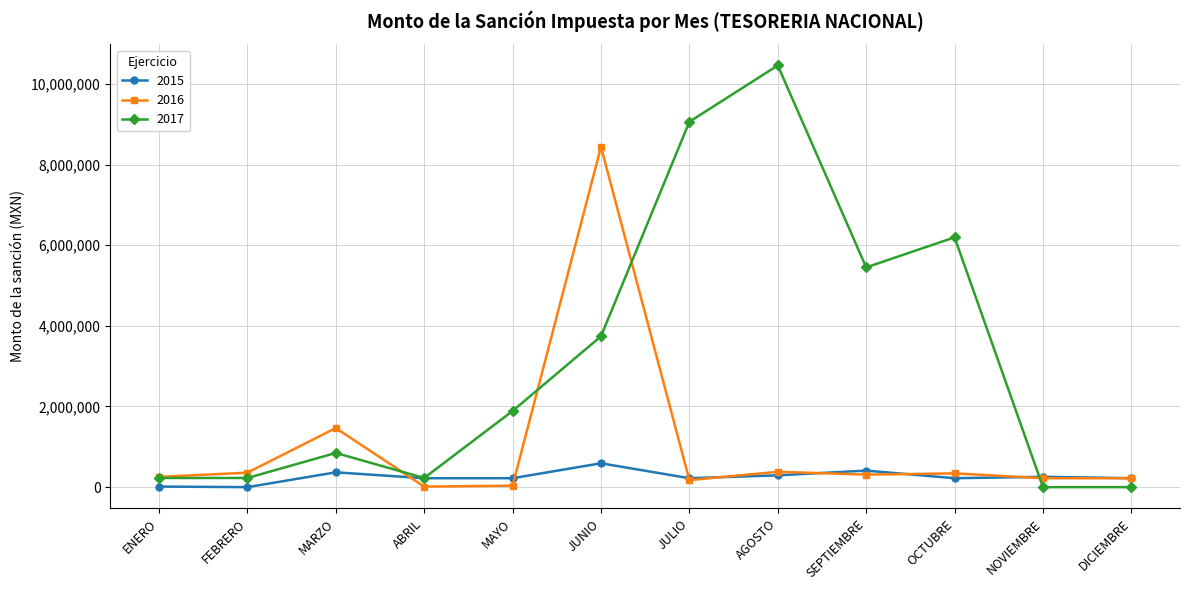

True or false: 2017 has a value of 3740738.9 at JUNIO.

True